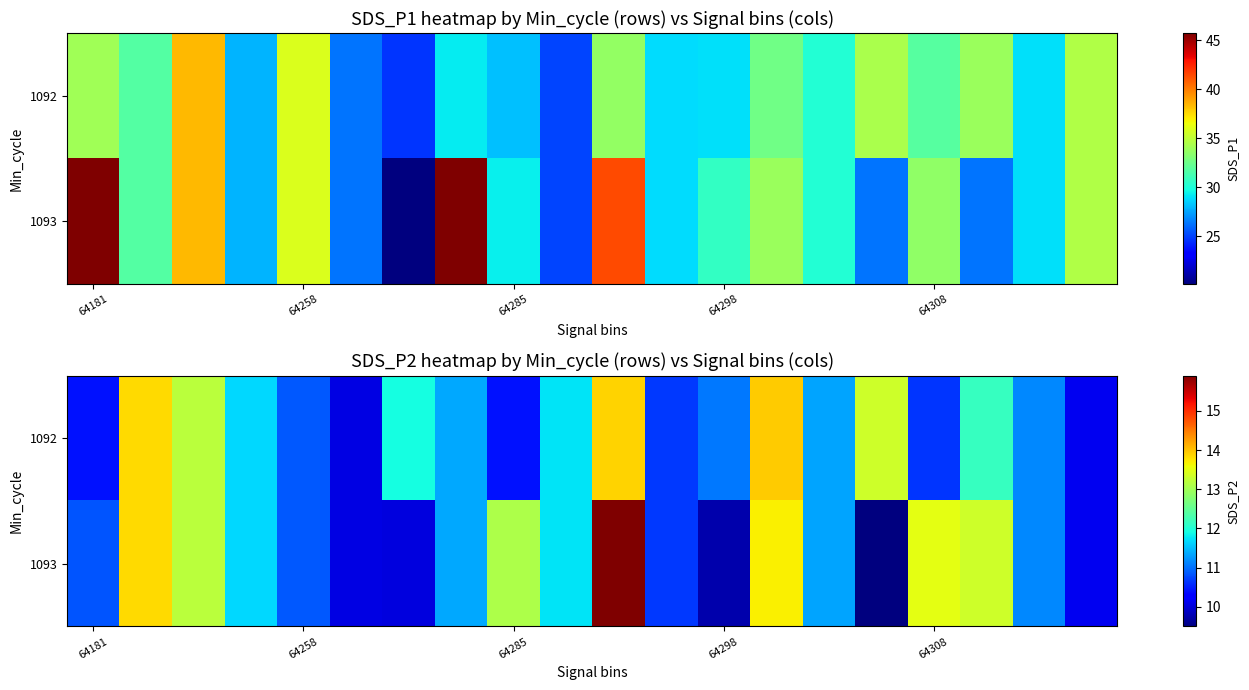

Count the number of data series in this chart.

2